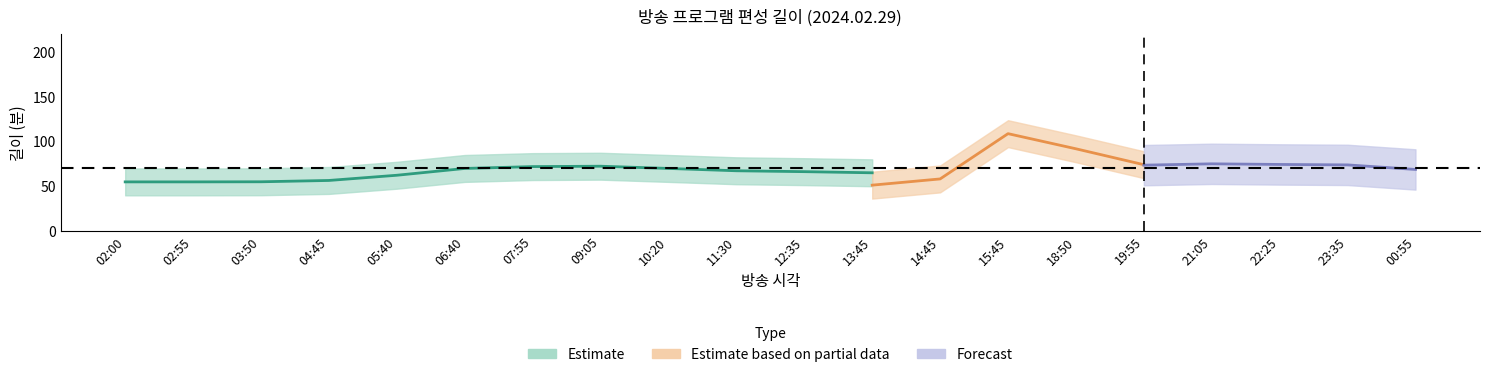

What is the sum of the 길이 values at 05:40 and 13:45?

120